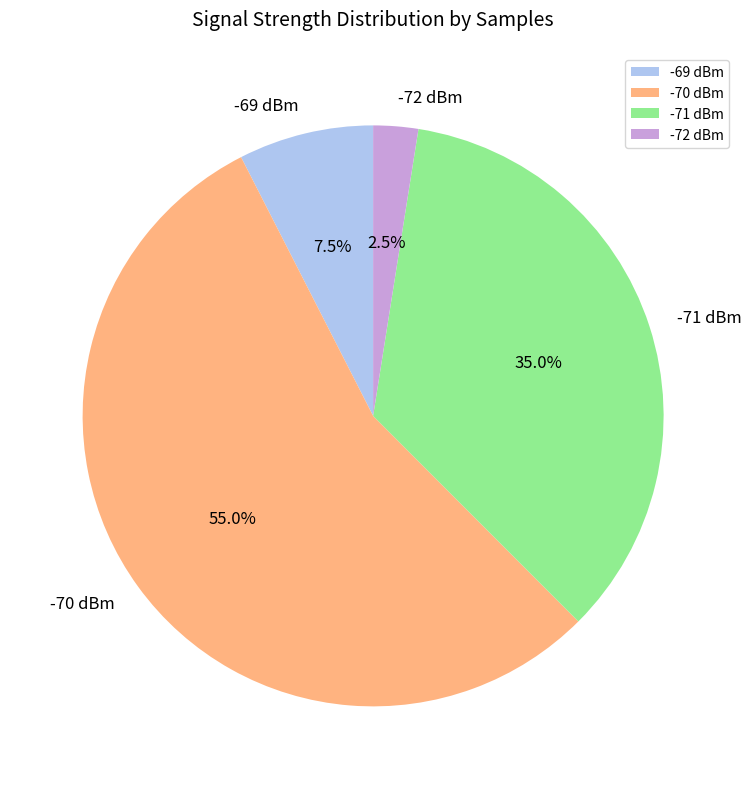

Between -72 dBm and -70 dBm, which is larger?

-70 dBm